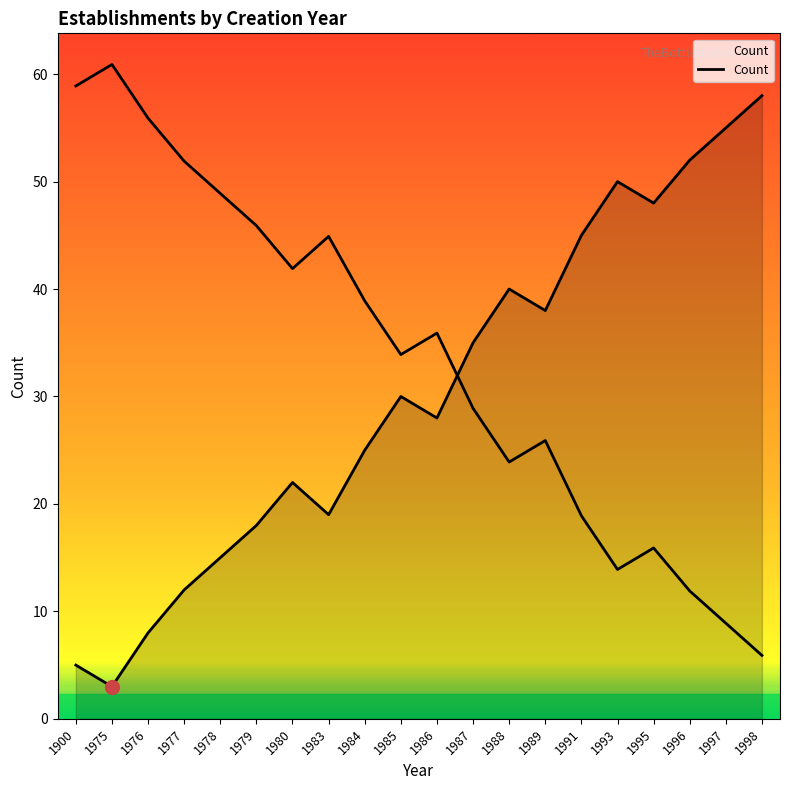

Reading left to right, extract all data points from this chart.

1900=5	1975=3	1976=8	1977=12	1978=15	1979=18	1980=22	1983=19	1984=25	1985=30	1986=28	1987=35	1988=40	1989=38	1991=45	1993=50	1995=48	1996=52	1997=55	1998=58